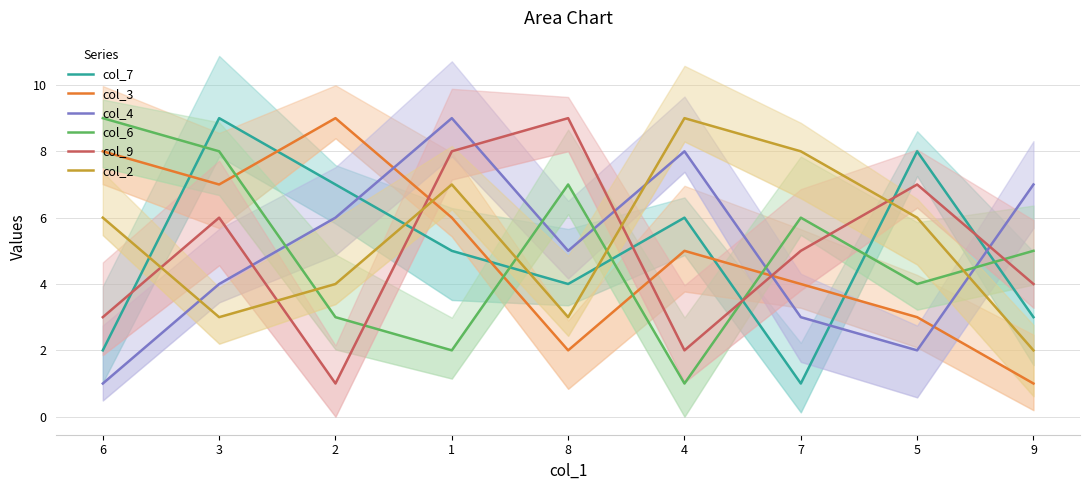

Is this an area chart (filled region under the line)?

No